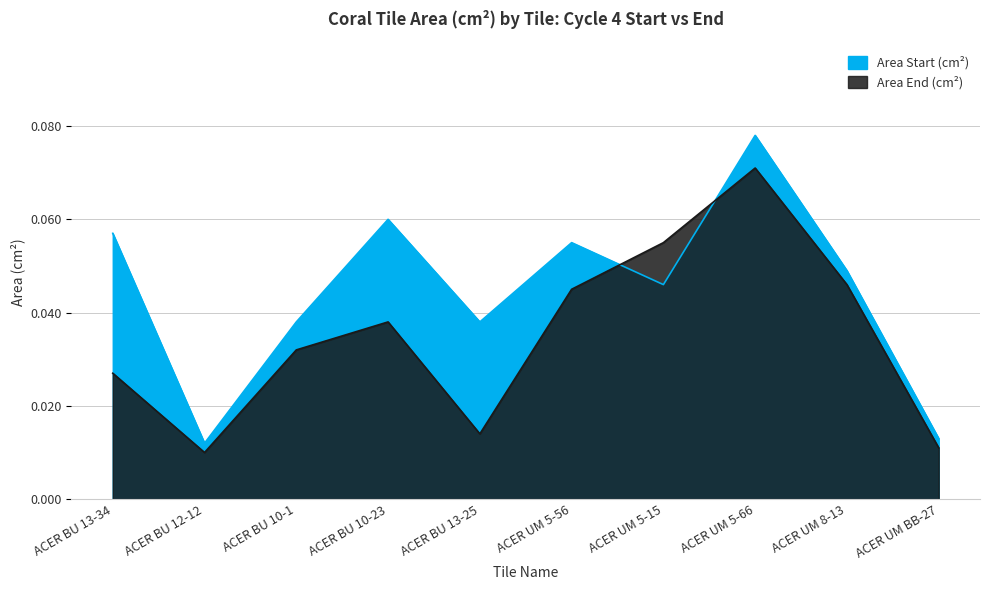

What are all the series names shown in the legend?

Area Start (cm^2), Area End (cm^2)